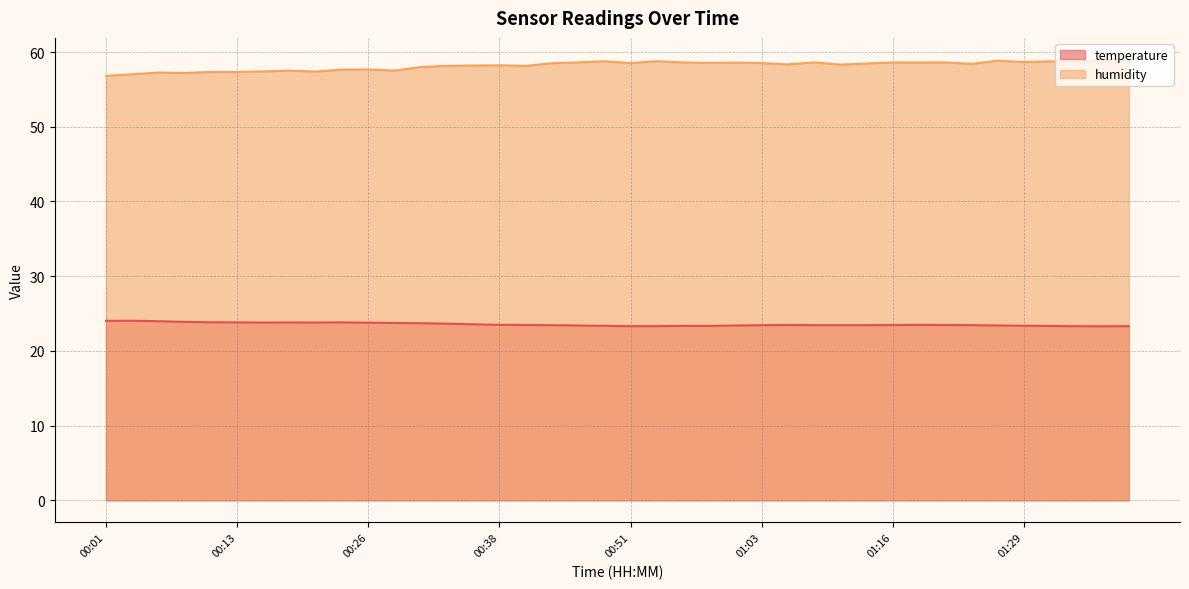

True or false: temperature and humidity intersect in this chart.

False